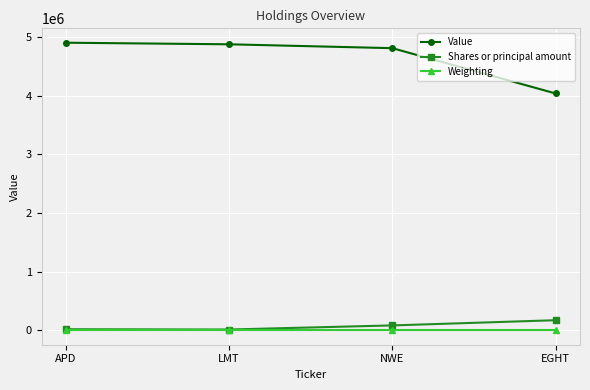

How many data points does each series have?

4